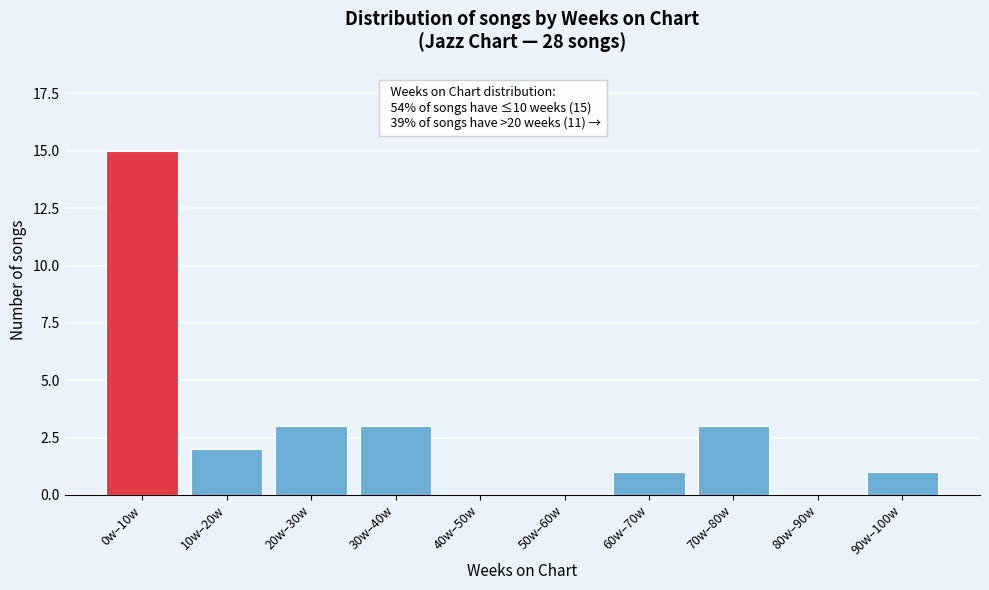

Reading left to right, list all the values displayed in this chart.

0w–10w=15	10w–20w=2	20w–30w=3	30w–40w=3	40w–50w=0	50w–60w=0	60w–70w=1	70w–80w=3	80w–90w=0	90w–100w=1